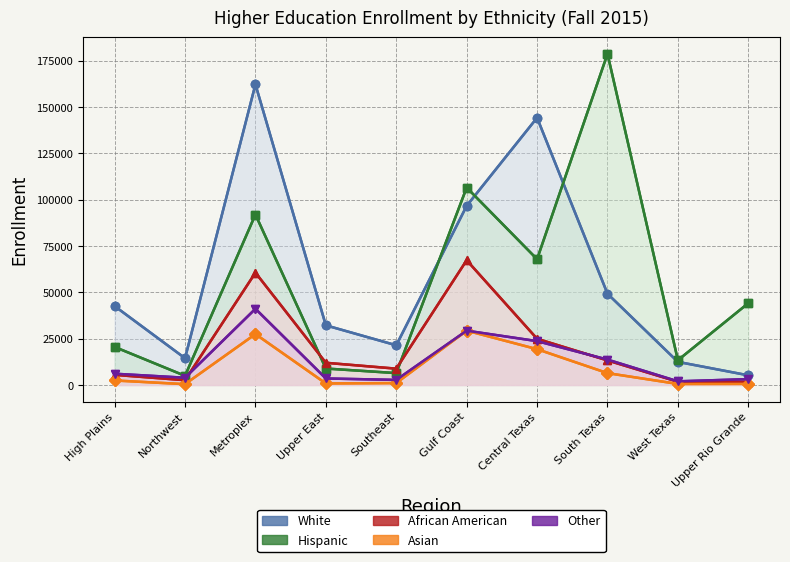

Where does the Other series first go above 6058?

Metroplex